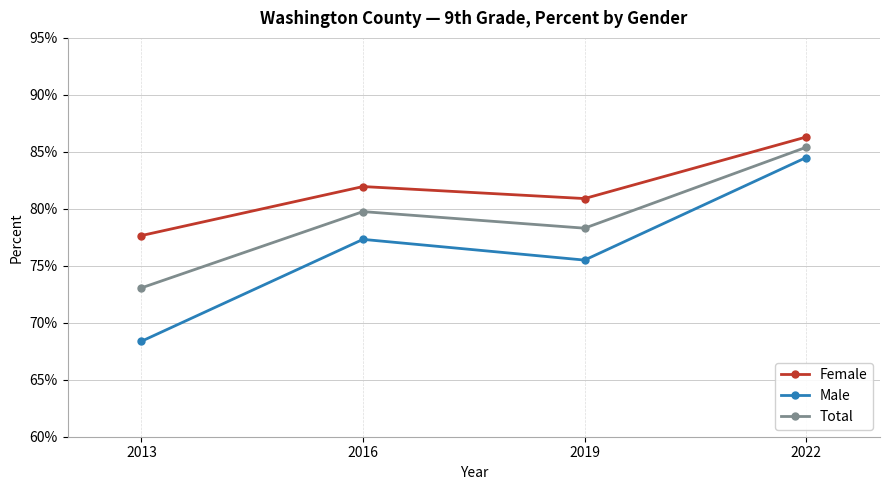

Reading left to right, transcribe all the data shown in this chart.

Female: 0.8	0.8	0.8	0.9
Male: 0.7	0.8	0.8	0.8
Total: 0.7	0.8	0.8	0.9